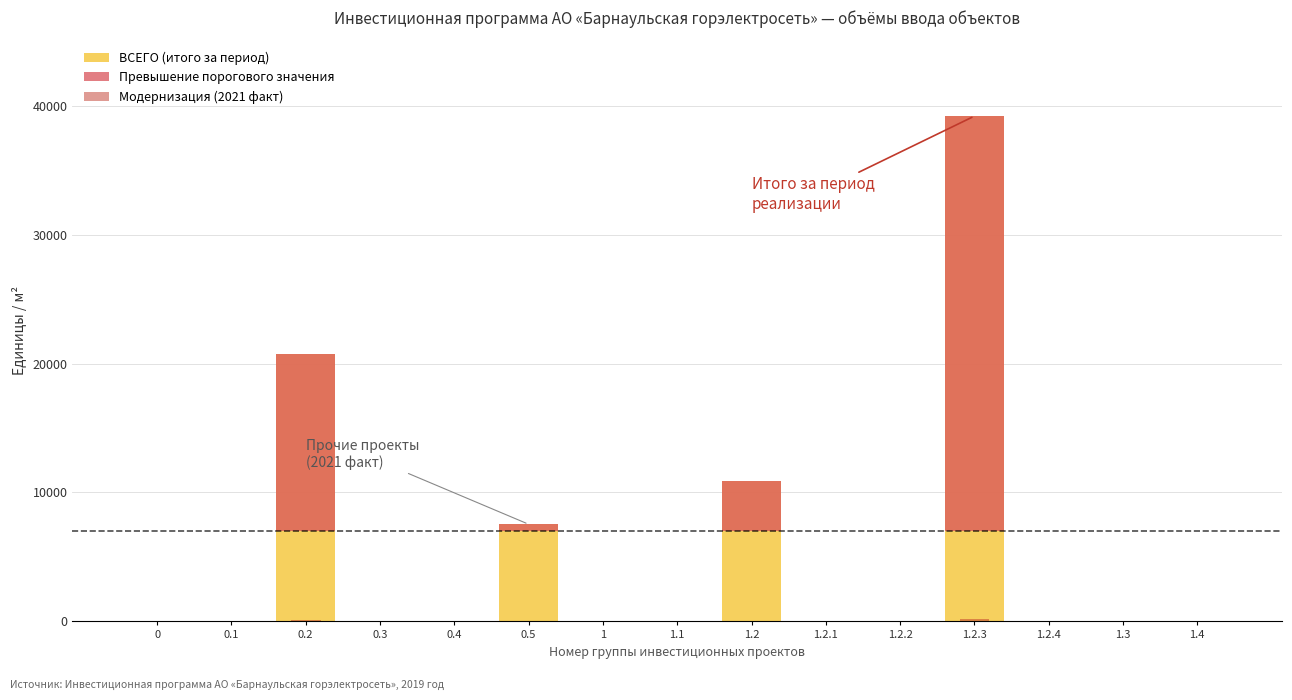

Reading left to right, list all the values displayed in this chart.

ВСЕГО (итого за период): 0	0	20744	0	0	7549	0	0	10896	0	0	39189	0	0	0
Превышение порогового значения: 0	0	13744	0	0	549	0	0	3896	0	0	32189	0	0	0
Модернизация (2021 факт): 0	0	117	0	0	15	0	0	16	0	0	148	0	0	0